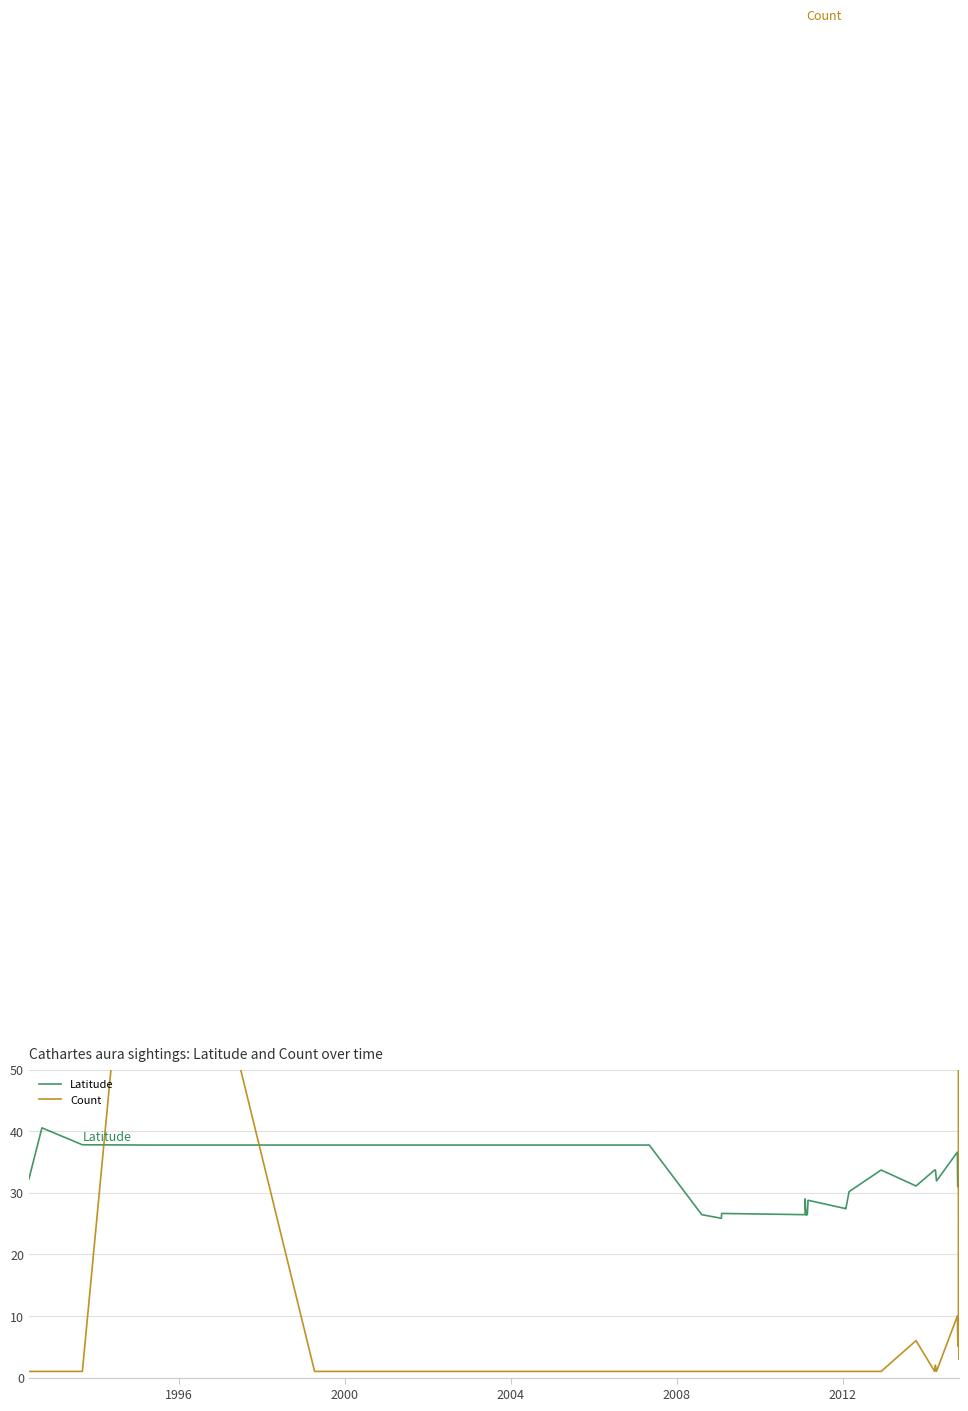

How many intersections are there between Count and Latitude?

4